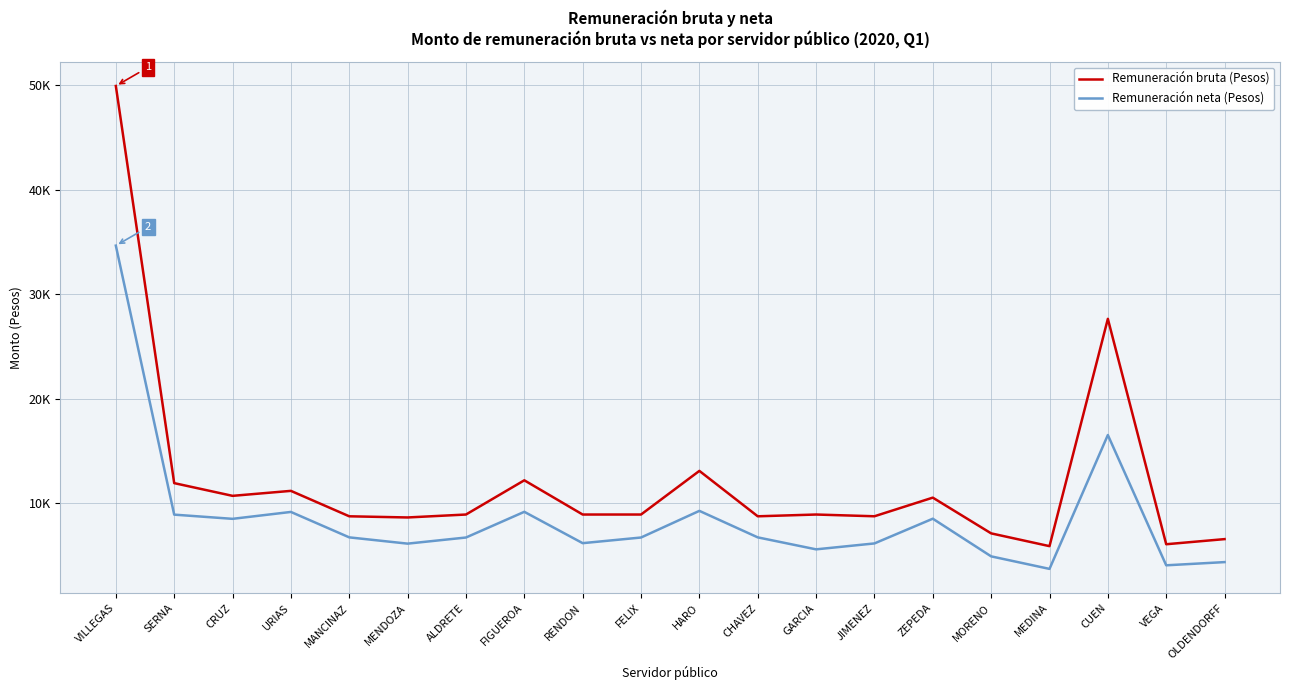

Is it true that Remuneración neta (Pesos) equals 9317.6 at CHAVEZ?

False